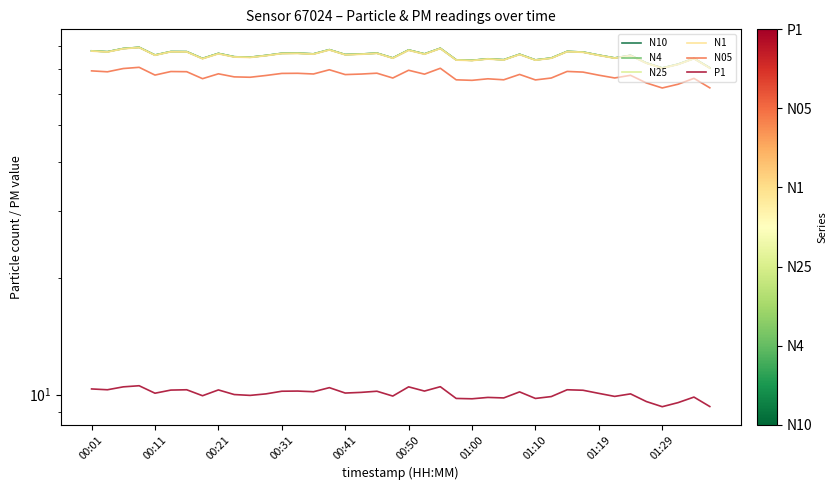

What is the total value across all series at 33?

374.2